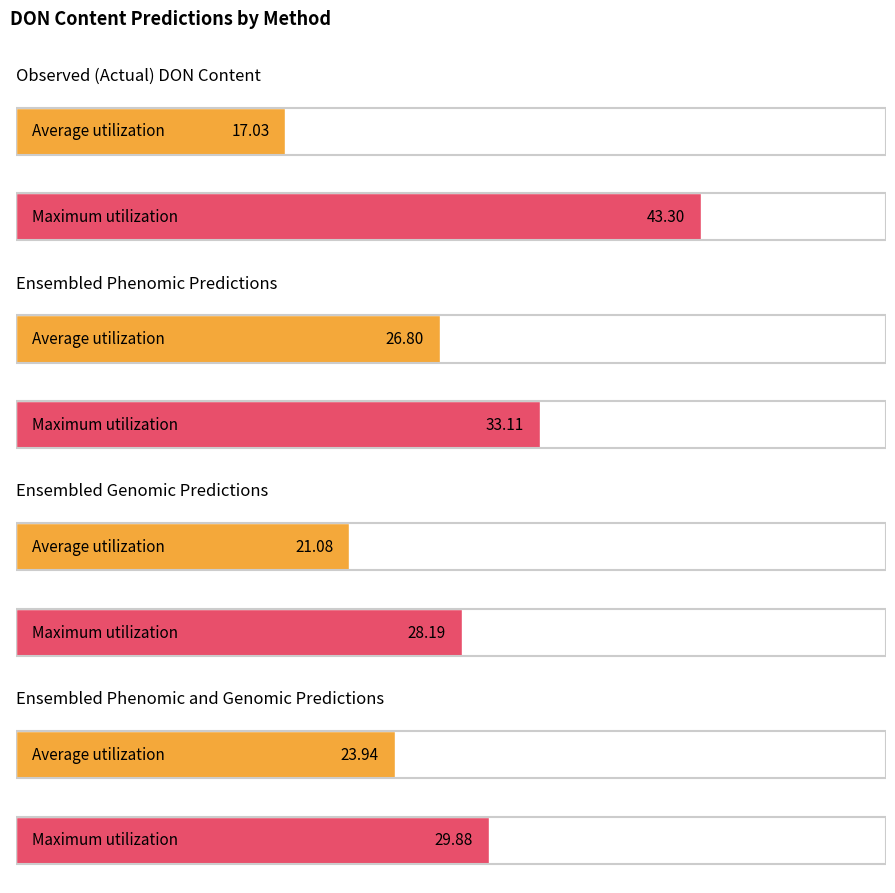

What is the highest value of the Ensembled Phenomic and Genomic Predictions series?

29.9